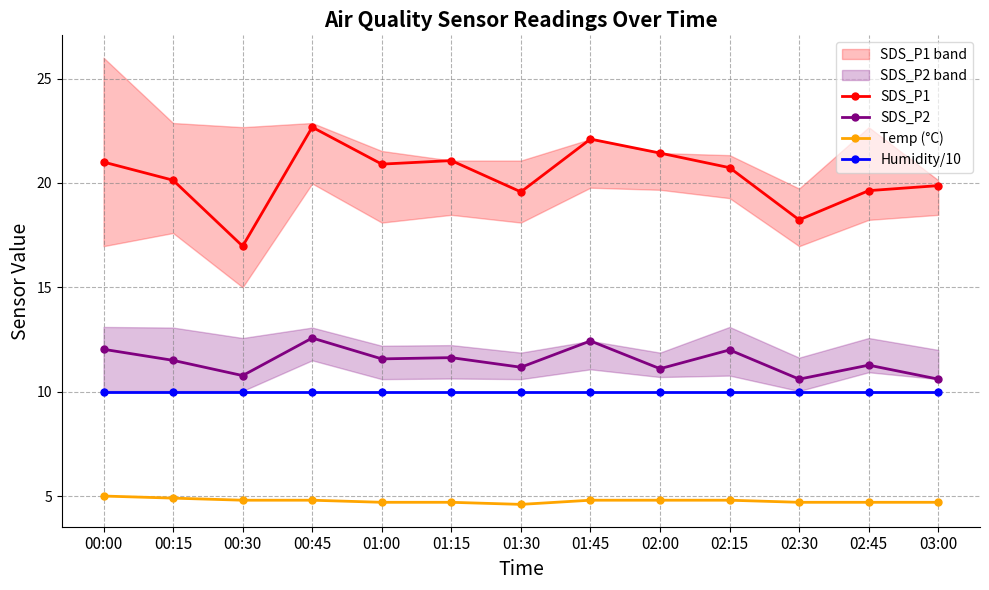

What is the spread (max minus min) of values at 01:00?

16.2